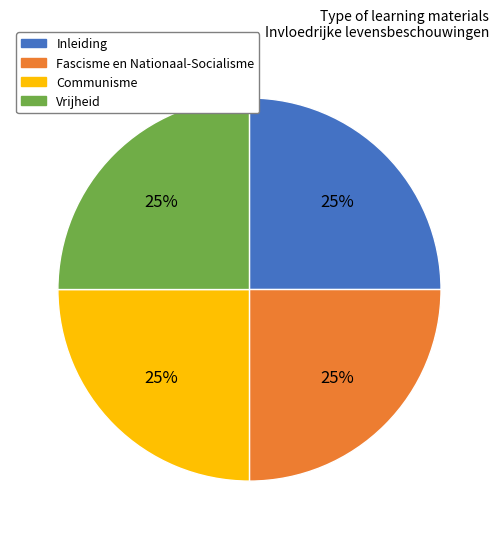

Approximately how many times larger is the value at Vrijheid compared to Inleiding?

1.0